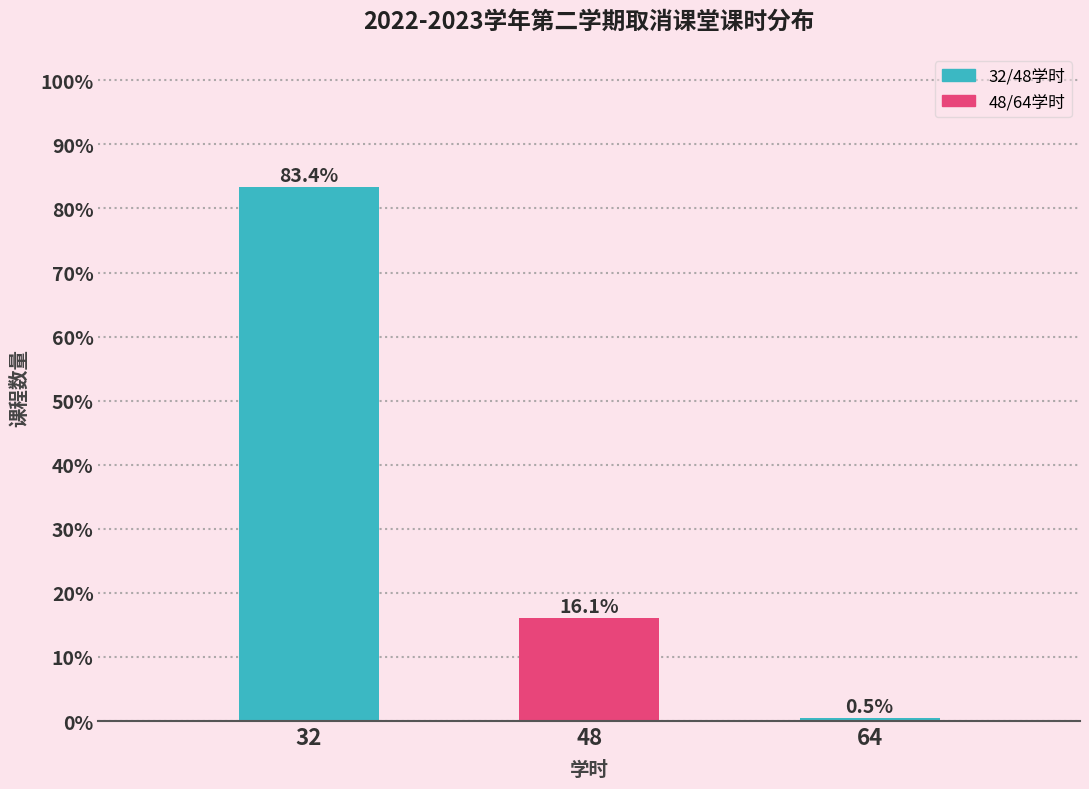

Reading left to right, transcribe all the data shown in this chart.

83.4	16.1	0.5